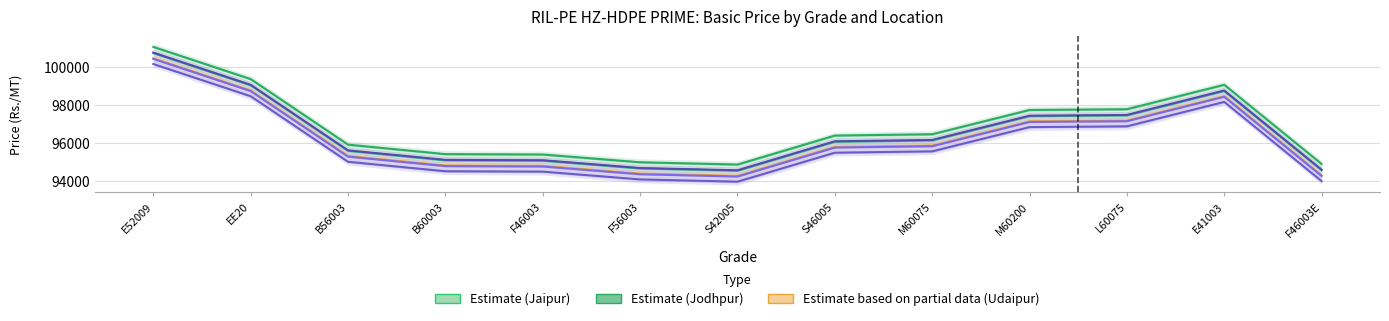

Which series has the largest total across all categories?

Estimate (Jodhpur)